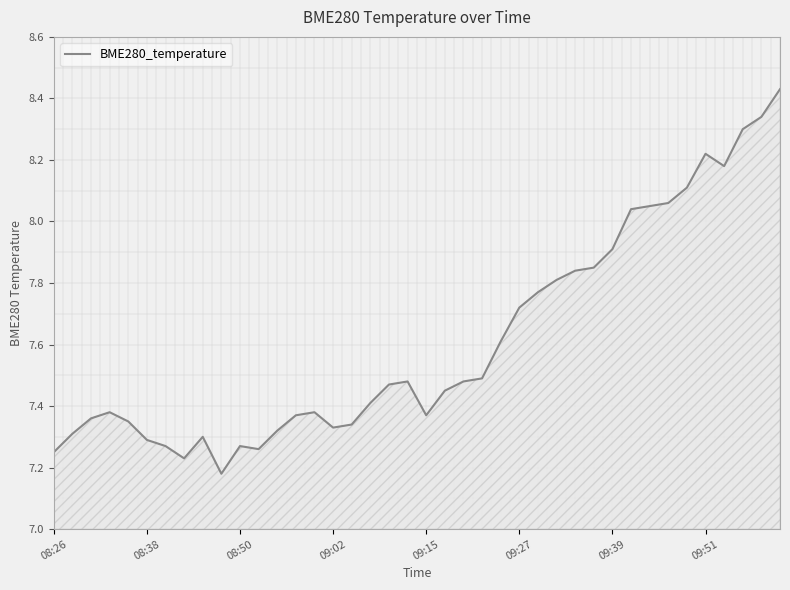

How many points are higher than both their immediate neighbors (excluding endpoints)?

6